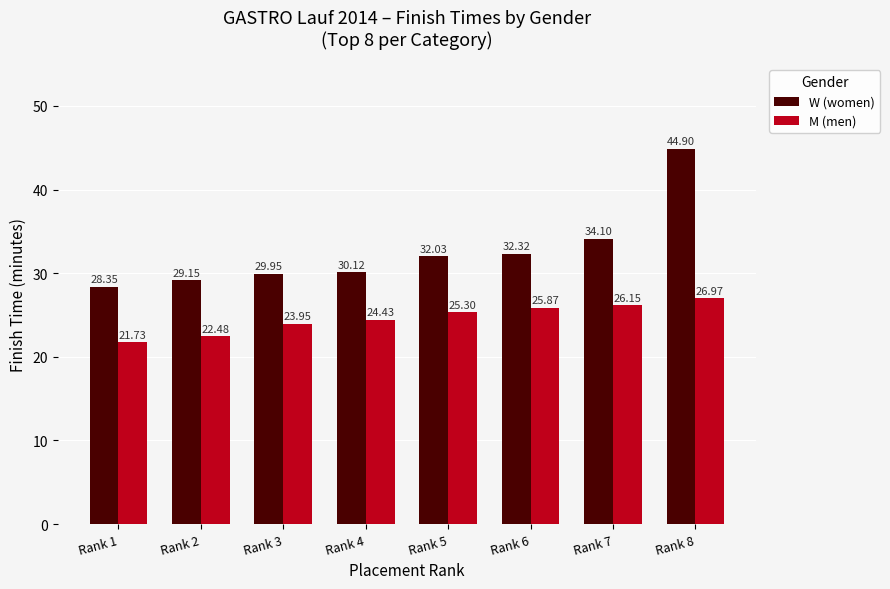

Are the bars horizontal?

No